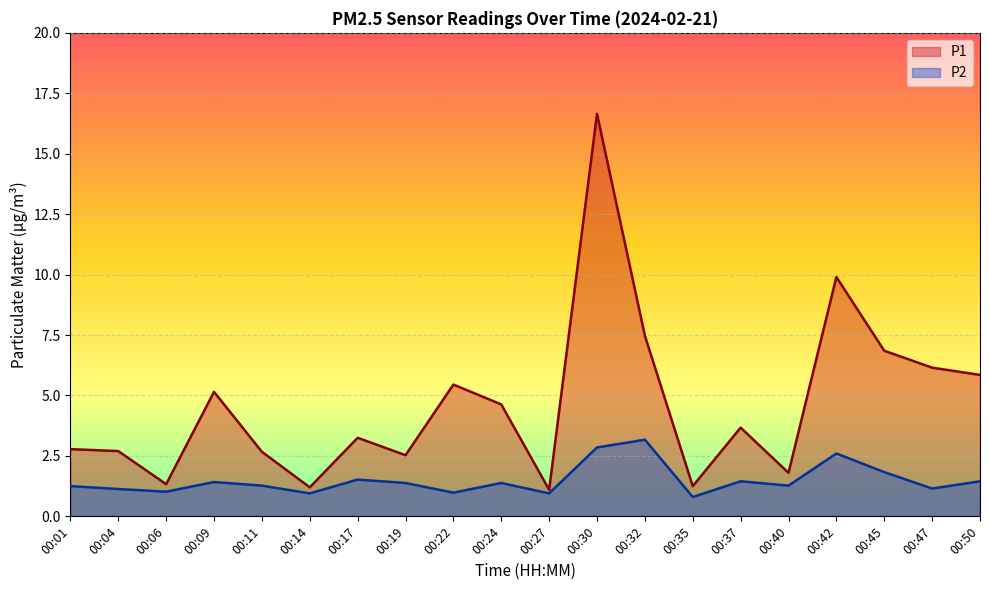

Reading left to right, extract all data points from this chart.

P1: 2.8	2.7	1.3	5.2	2.7	1.2	3.2	2.5	5.5	4.6	1.1	16.6	7.5	1.2	3.7	1.8	9.9	6.8	6.2	5.8
P2: 1.2	1.1	1.0	1.4	1.3	0.9	1.5	1.4	1.0	1.4	0.9	2.9	3.2	0.8	1.4	1.3	2.6	1.8	1.1	1.4